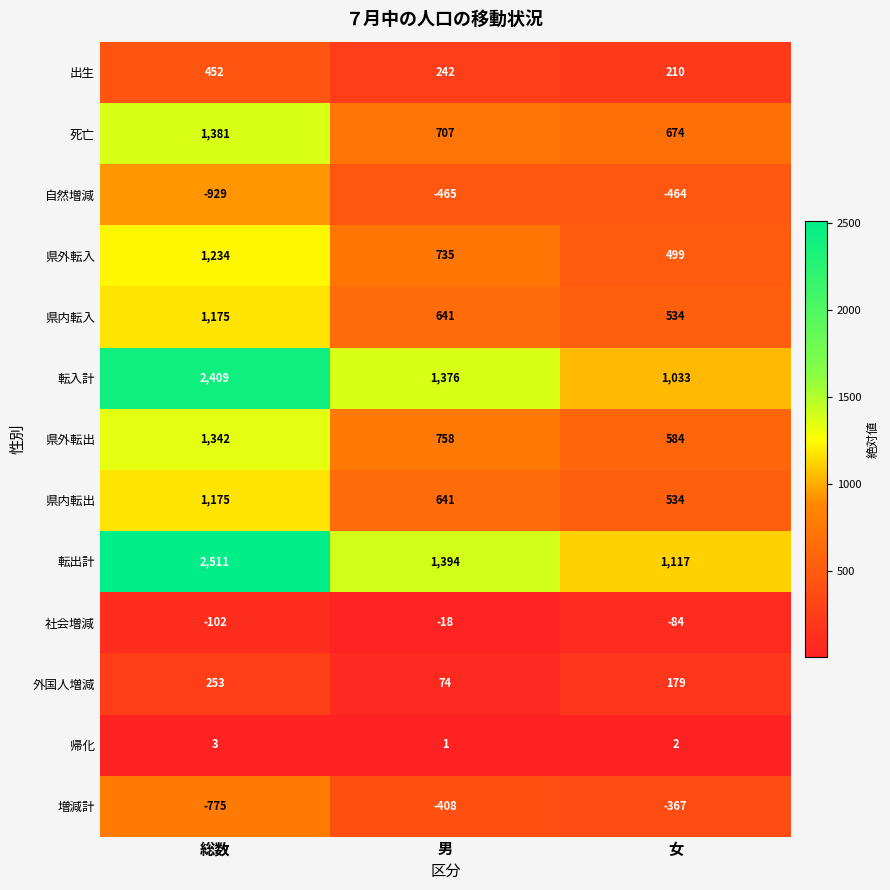

Which series has the largest range (max minus min)?

転出計